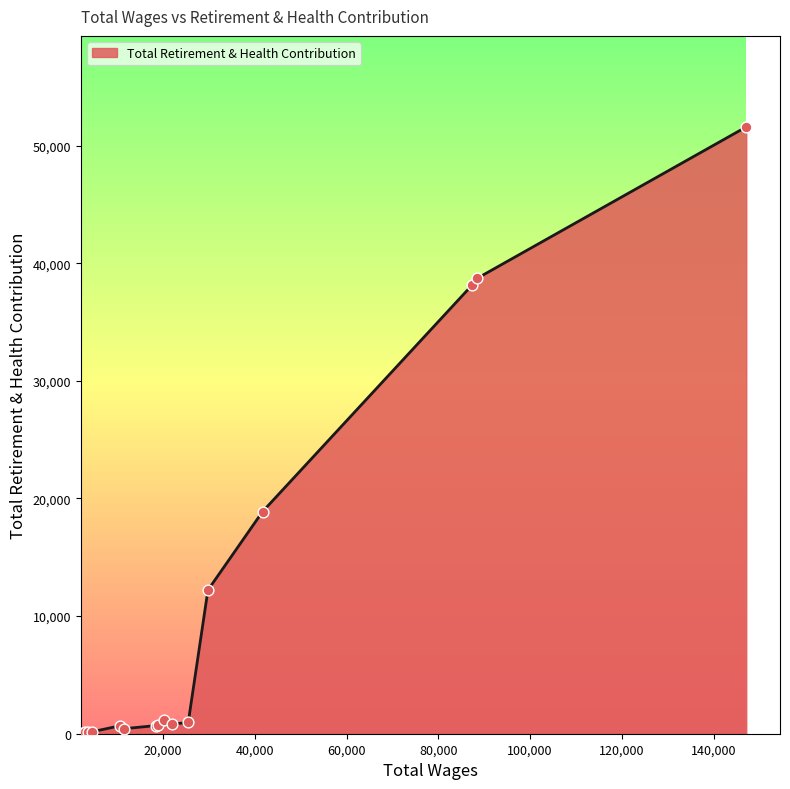

Which has a higher value, 2307.0 or 11493.0?

11493.0